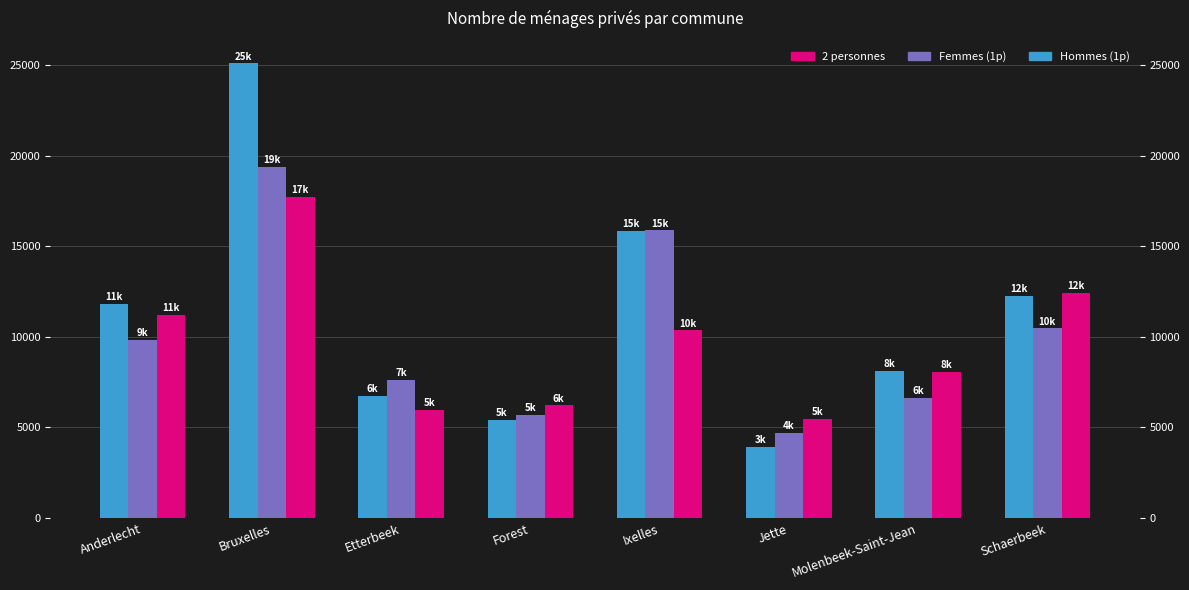

What is the label of the 7th bar from the left?

Molenbeek-Saint-Jean